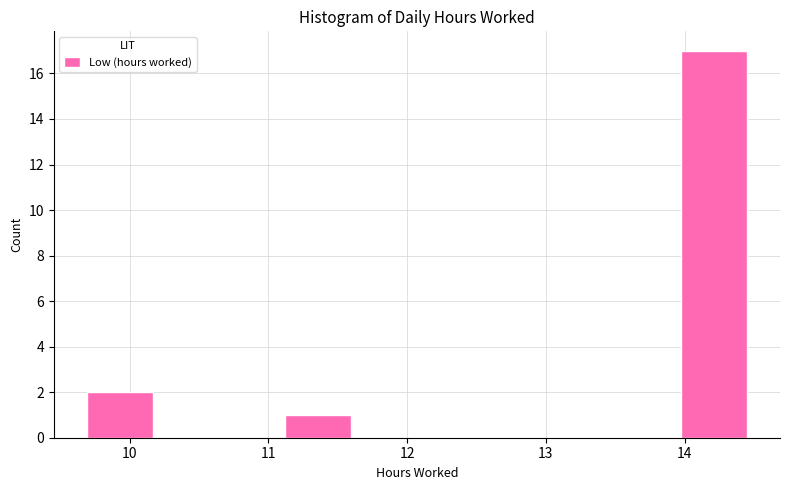

Which range on the x-axis has the tallest bar?

14.0 to 14.5